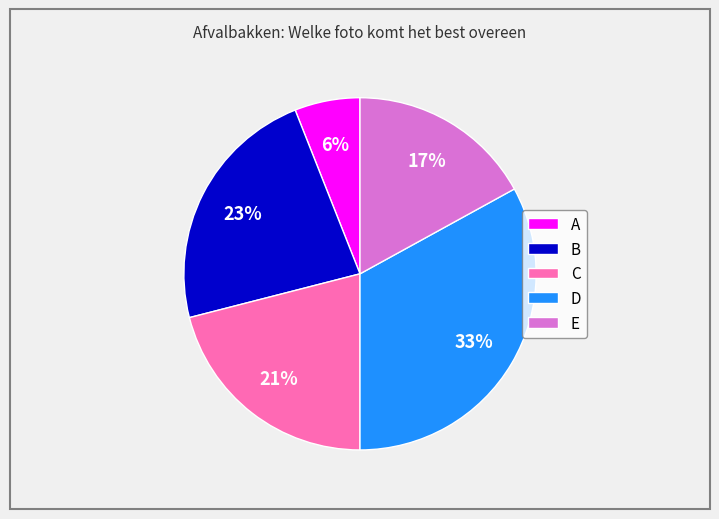

How many slices are in this pie chart?

5